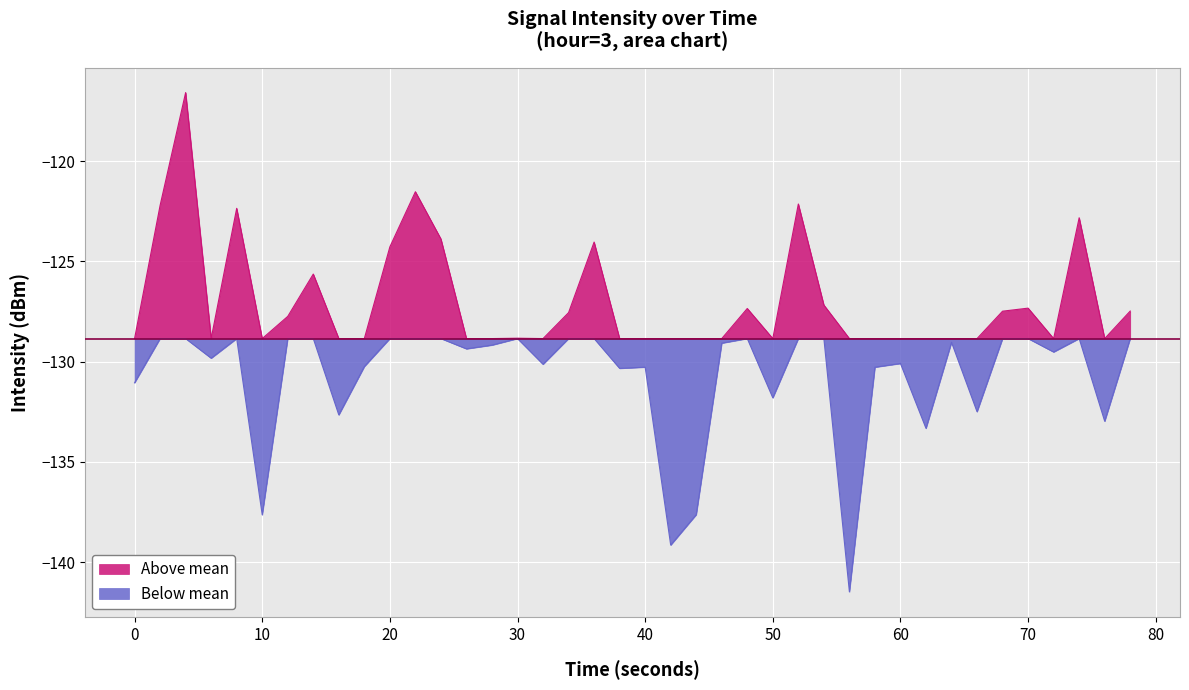

Reading left to right, transcribe all the data shown in this chart.

0=-131.1	1=-122.2	2=-116.6	3=-129.8	4=-122.3	5=-137.6	6=-127.7	7=-125.6	8=-132.7	9=-130.2	10=-124.3	11=-121.5	12=-123.9	13=-129.4	14=-129.2	15=-128.8	16=-130.1	17=-127.6	18=-124.0	19=-130.3	20=-130.3	21=-139.1	22=-137.6	23=-129.1	24=-127.3	25=-131.8	26=-122.1	27=-127.2	28=-141.5	29=-130.3	30=-130.1	31=-133.3	32=-129.0	33=-132.5	34=-127.5	35=-127.3	36=-129.5	37=-122.8	38=-133.0	39=-127.5